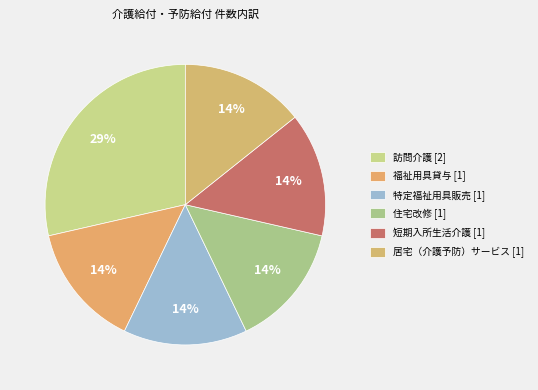

Which category has the biggest portion of the pie?

訪問介護